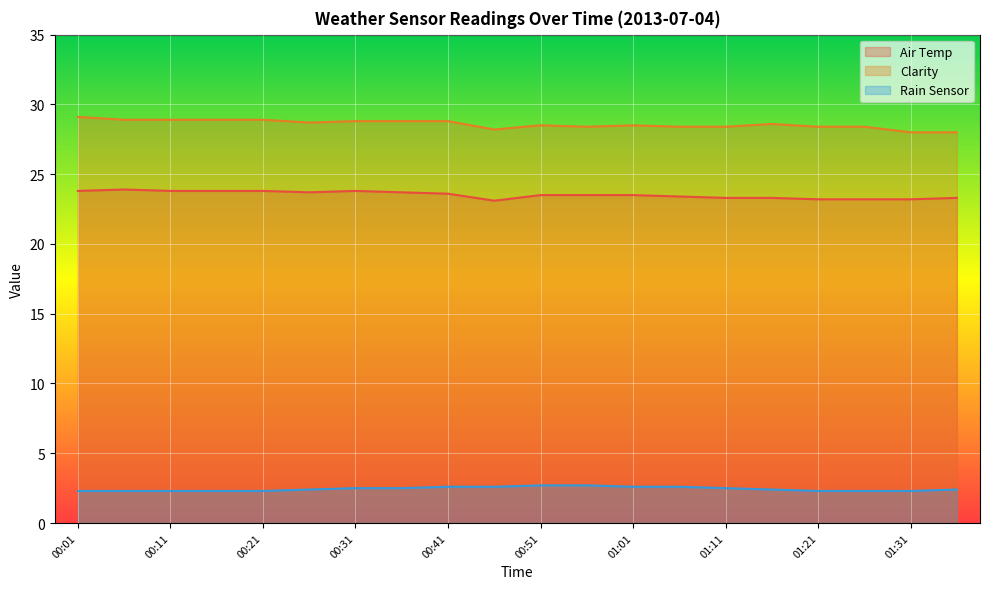

What is the difference between the second highest and minimum values in the Clarity series?

0.9